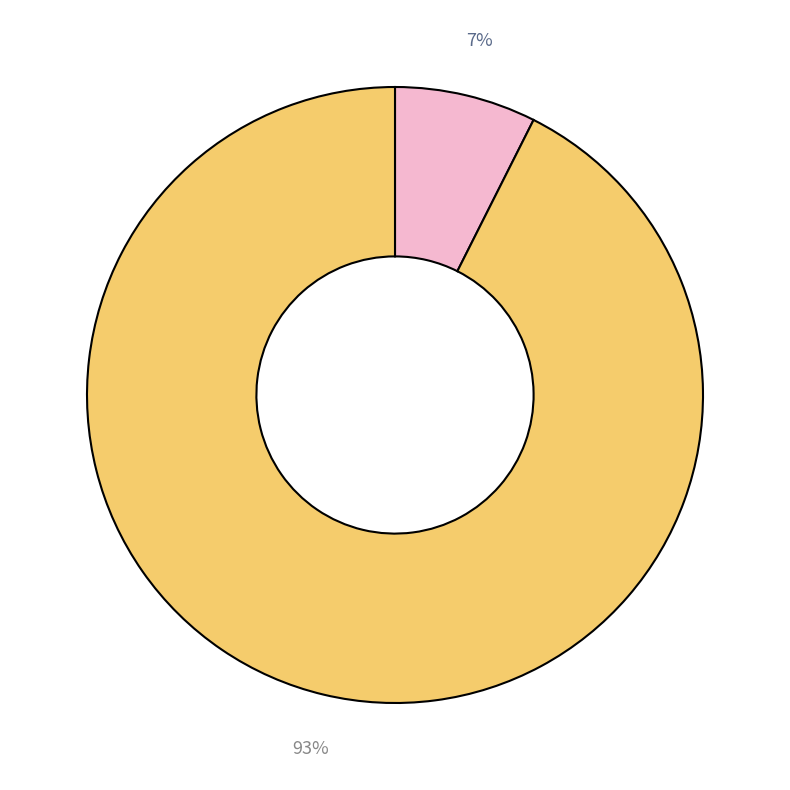

Is there any slice that represents more than half of the pie?

Yes